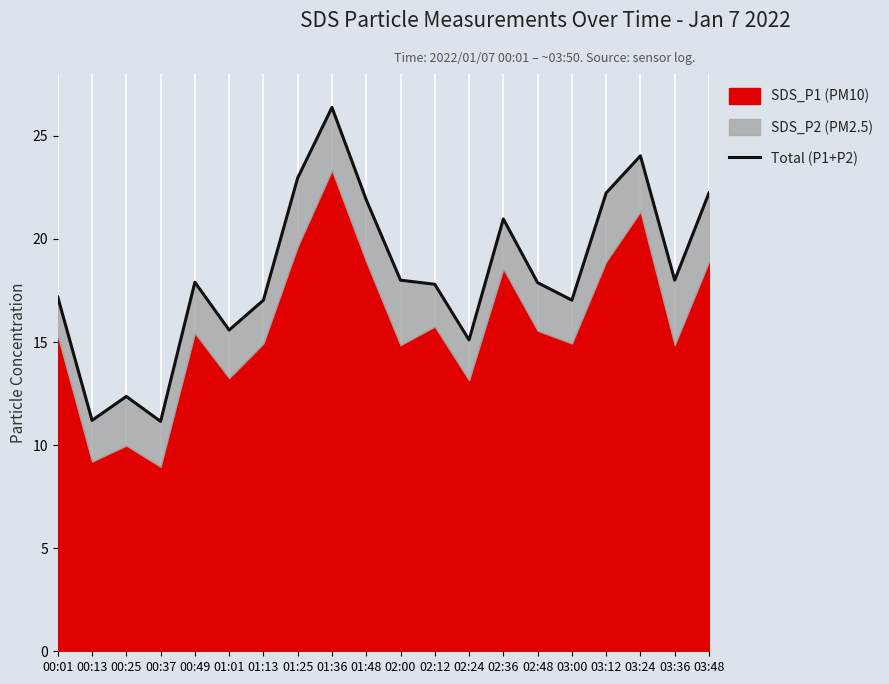

Is it true that the value at 01:36 is 26.4?

True